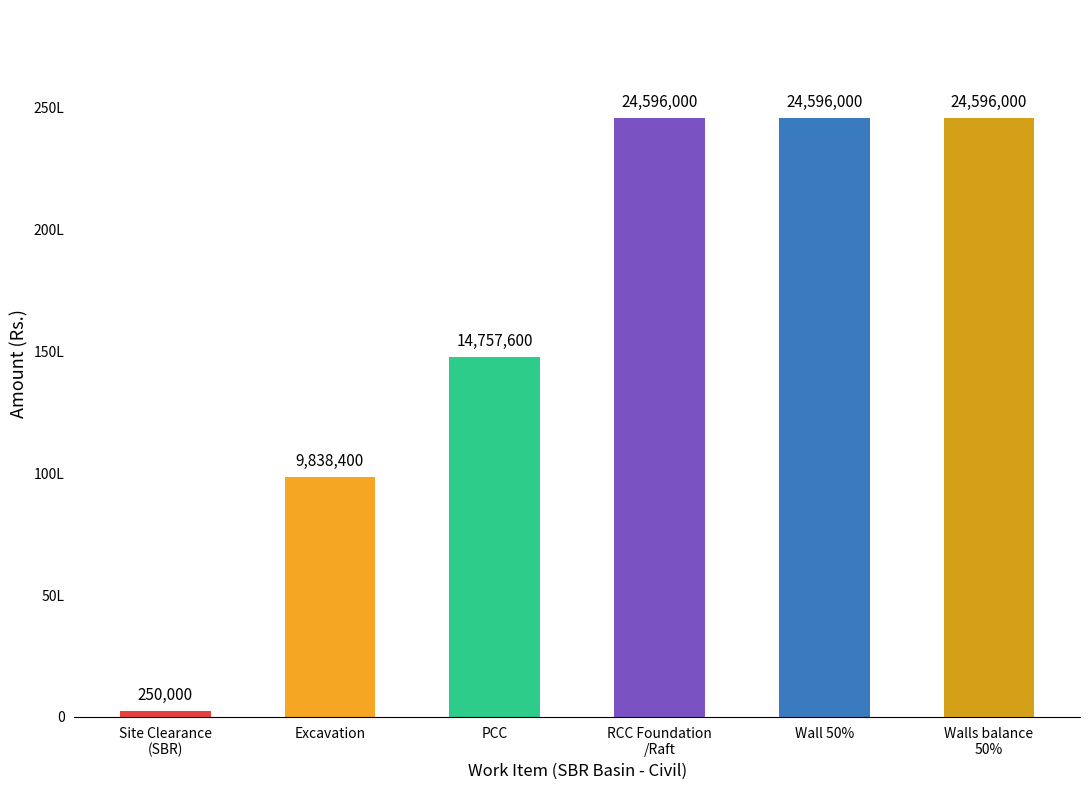

What is the difference between the maximum and minimum values?

24346000